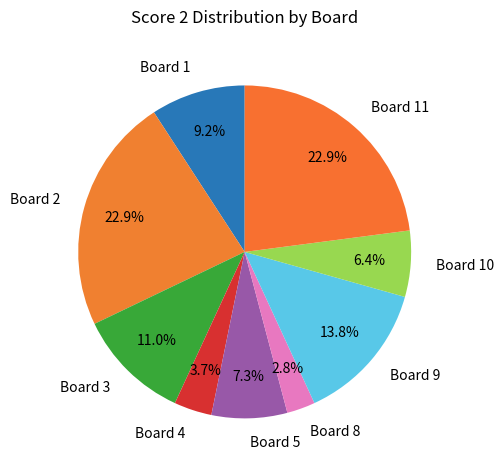

Count the number of slices in the pie.

9